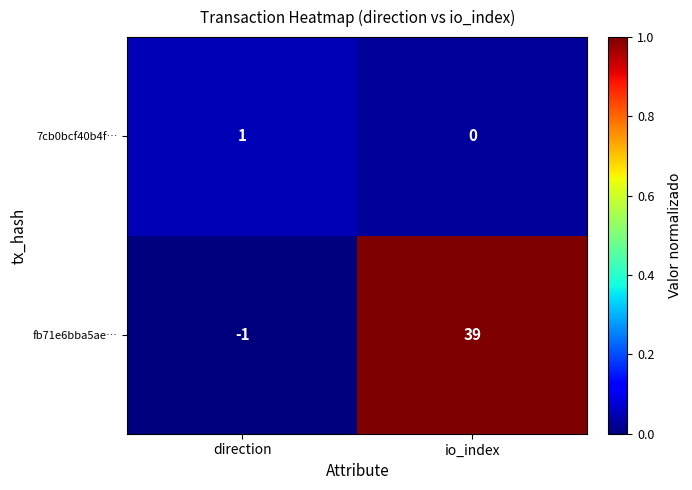

What is the maximum value shown in the chart?

39